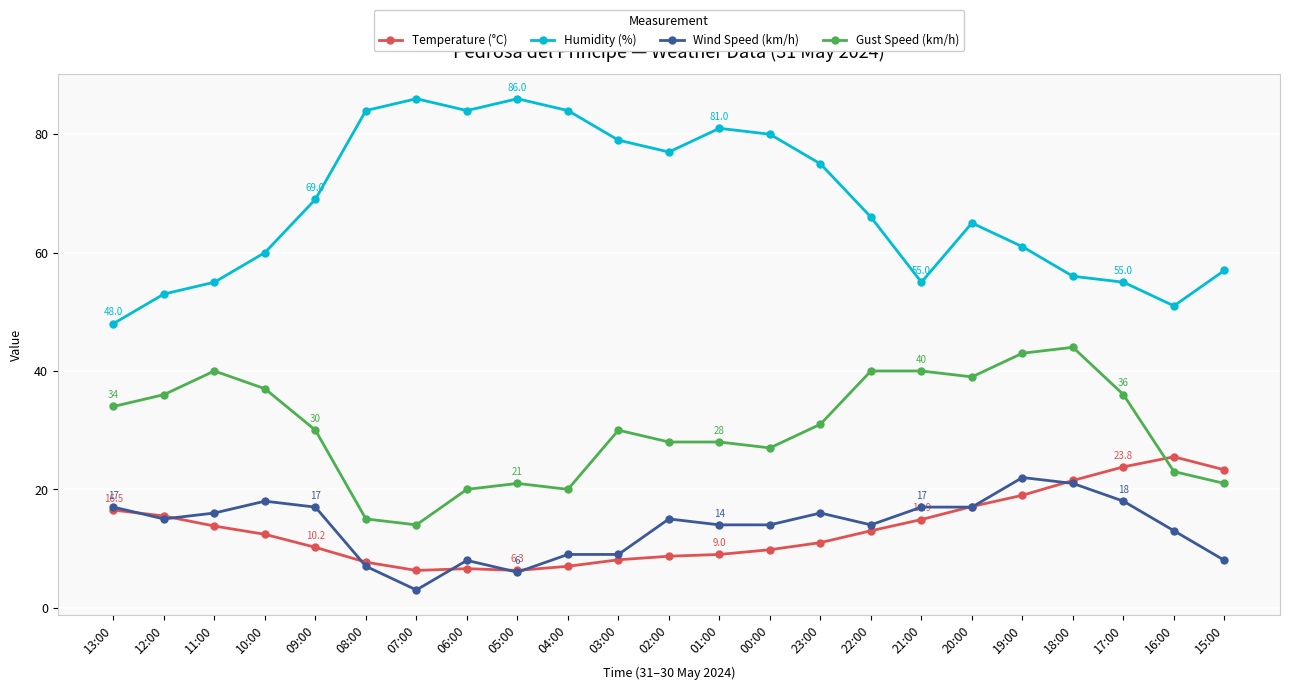

True or false: Wind Speed (km/h) and Humidity (%) intersect in this chart.

False